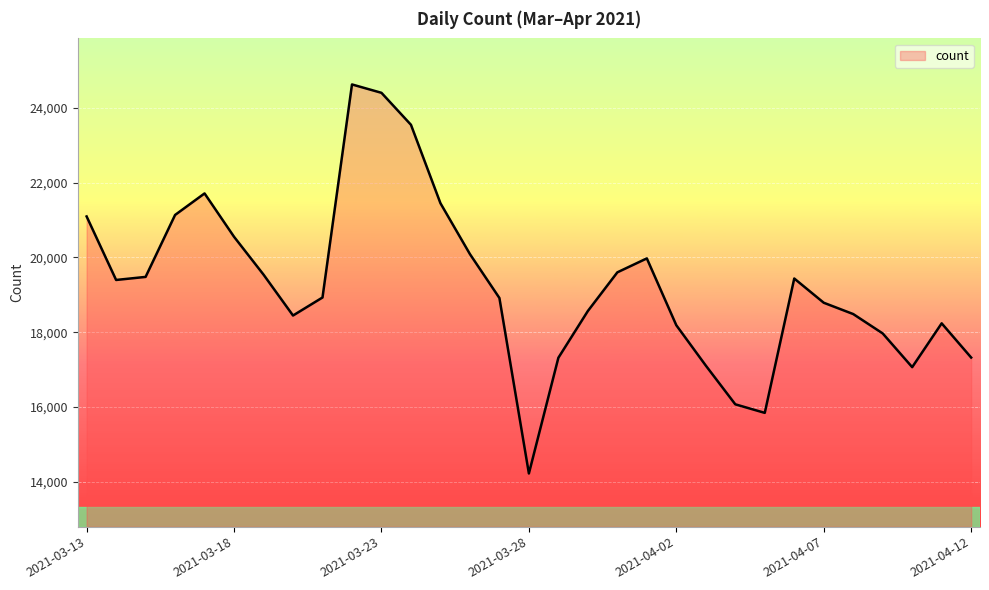

What is the difference between the maximum and minimum values?

10406